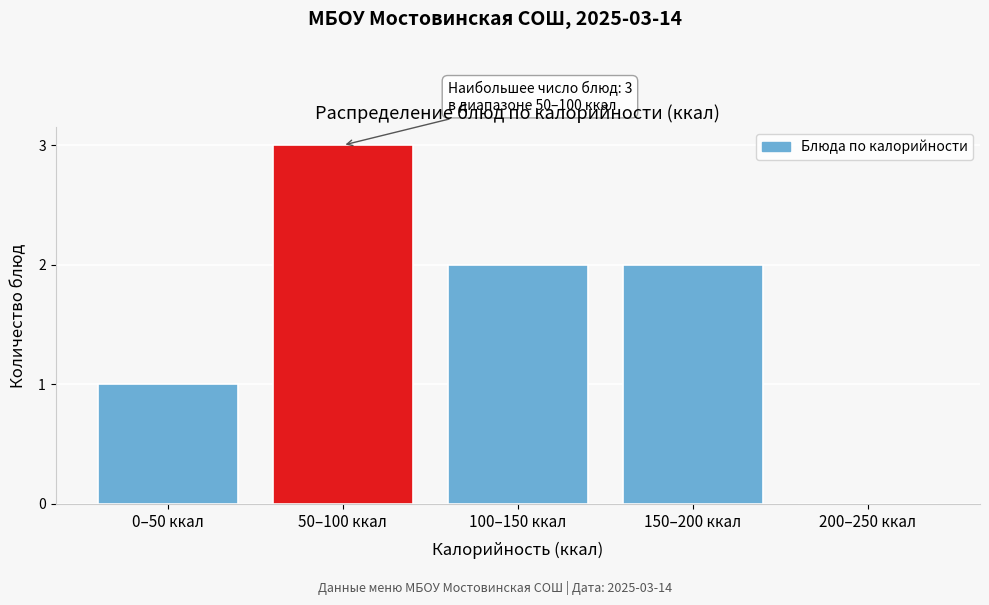

Reading left to right, transcribe all the data shown in this chart.

0–50 ккал=1	50–100 ккал=3	100–150 ккал=2	150–200 ккал=2	200–250 ккал=0